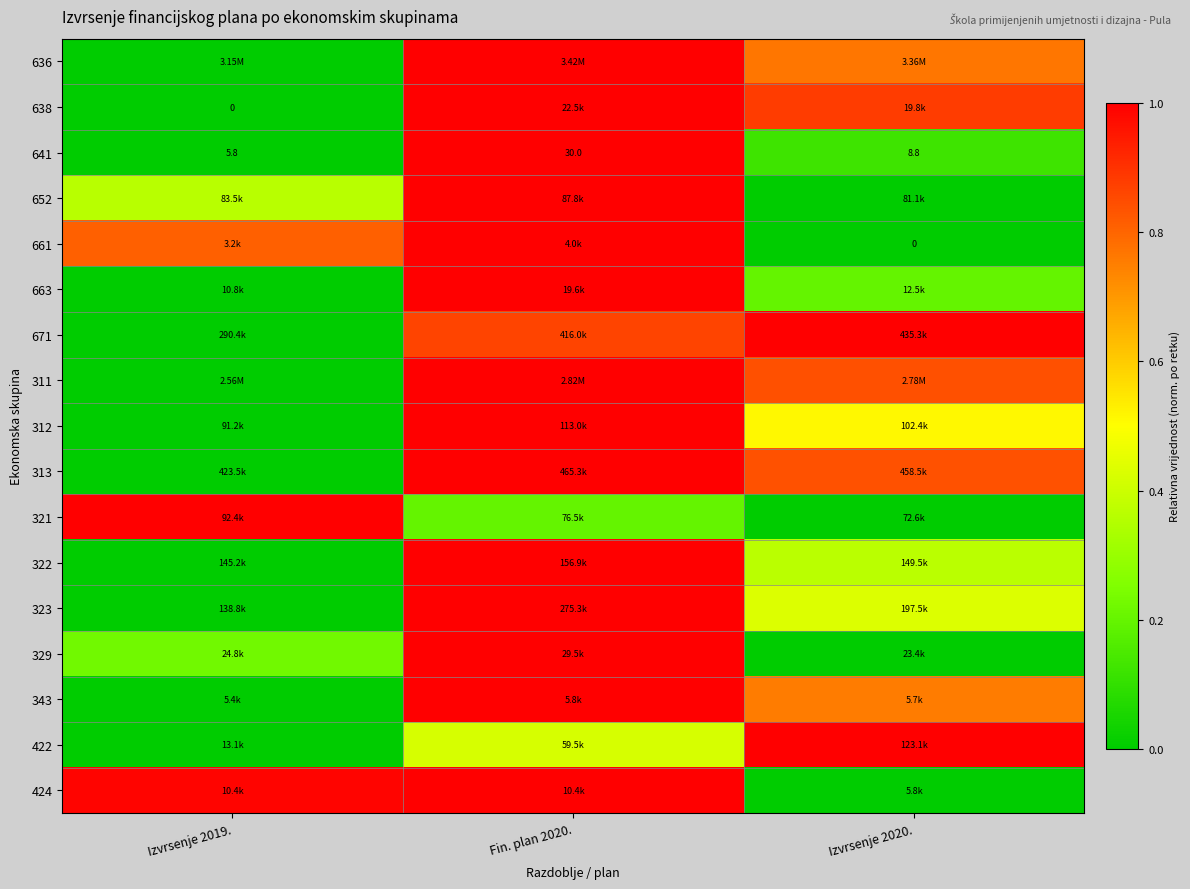

Read the 343 value at Fin. plan 2020..

1.0